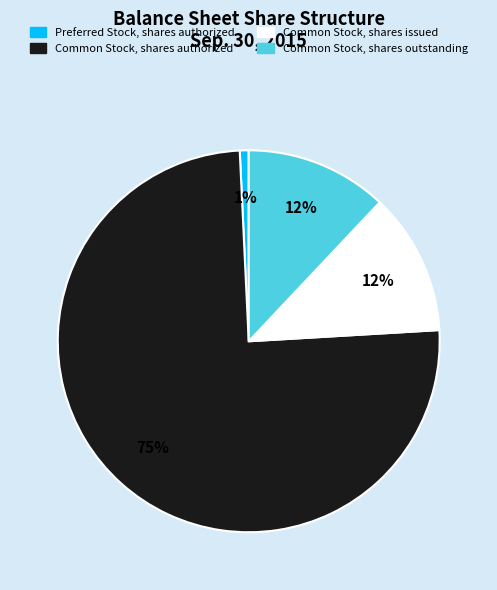

Is it true that Preferred Stock, shares authorized is 1% of the pie?

True